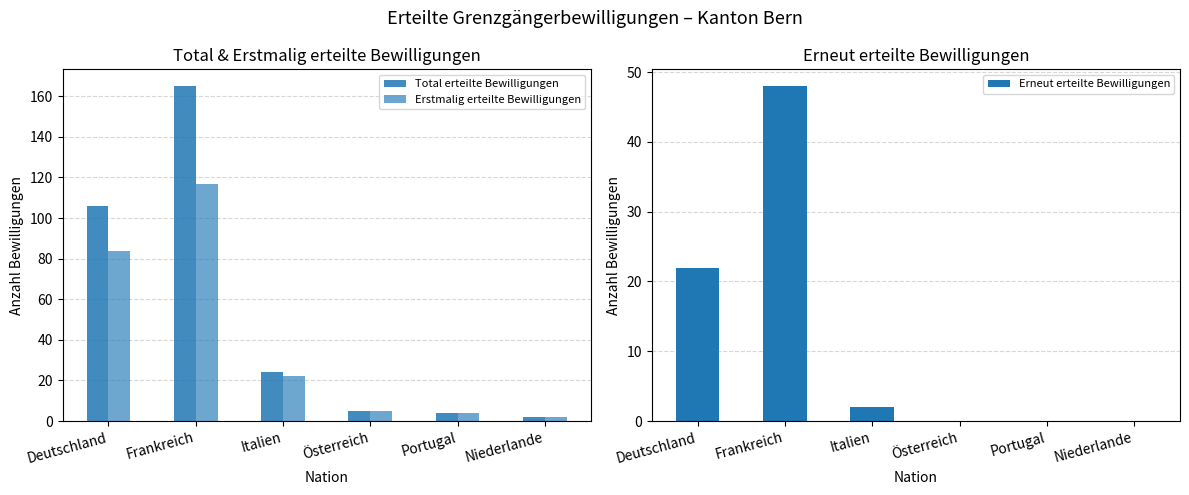

Reading left to right, extract all data points from this chart.

Total erteilte Bewilligungen: 106	165	24	5	4	2
Erstmalig erteilte Bewilligungen: 84	117	22	5	4	2
Erneut erteilte Bewilligungen: 22	48	2	0	0	0